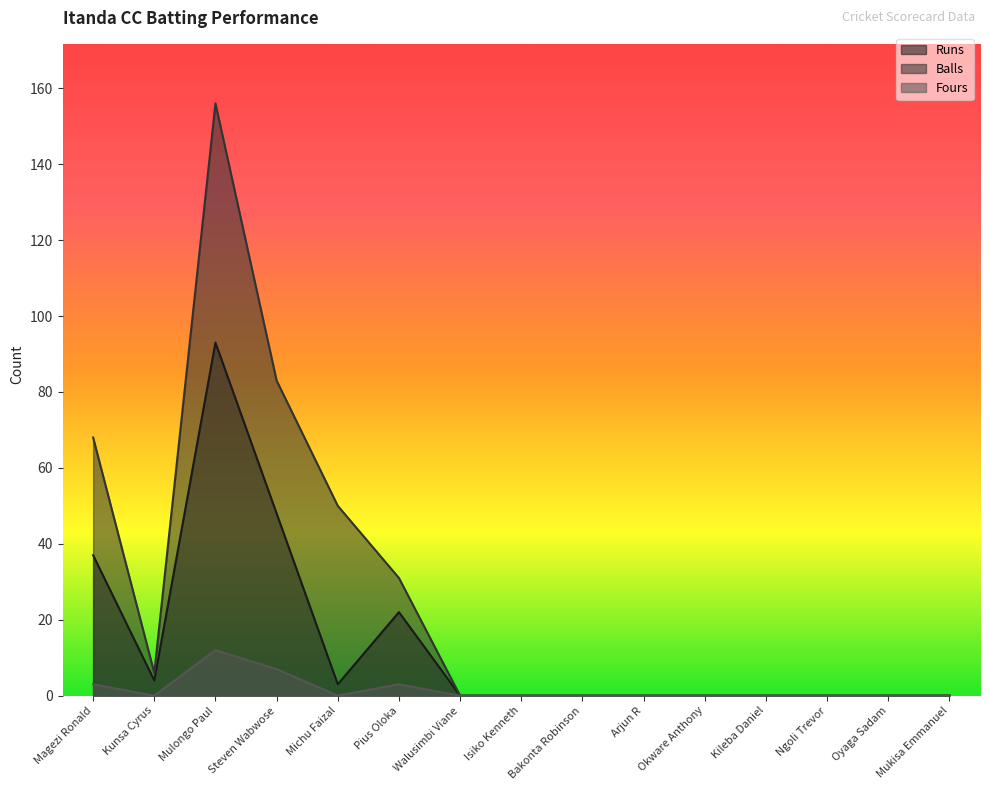

Reading left to right, extract all data points from this chart.

Runs: Magezi Ronald=37	Kunsa Cyrus=4	Mulongo Paul=93	Steven Wabwose=48	Michu Faizal=3	Pius Oloka=22	Walusimbi Viane=0	Isiko Kenneth=0	Bakonta Robinson=0	Arjun R=0	Okware Anthony=0	Kileba Daniel=0	Ngoli Trevor=0	Oyaga Sadam=0	Mukisa Emmanuel=0
Balls: Magezi Ronald=68	Kunsa Cyrus=6	Mulongo Paul=156	Steven Wabwose=83	Michu Faizal=50	Pius Oloka=31	Walusimbi Viane=0	Isiko Kenneth=0	Bakonta Robinson=0	Arjun R=0	Okware Anthony=0	Kileba Daniel=0	Ngoli Trevor=0	Oyaga Sadam=0	Mukisa Emmanuel=0
Fours: Magezi Ronald=3	Kunsa Cyrus=0	Mulongo Paul=12	Steven Wabwose=7	Michu Faizal=0	Pius Oloka=3	Walusimbi Viane=0	Isiko Kenneth=0	Bakonta Robinson=0	Arjun R=0	Okware Anthony=0	Kileba Daniel=0	Ngoli Trevor=0	Oyaga Sadam=0	Mukisa Emmanuel=0